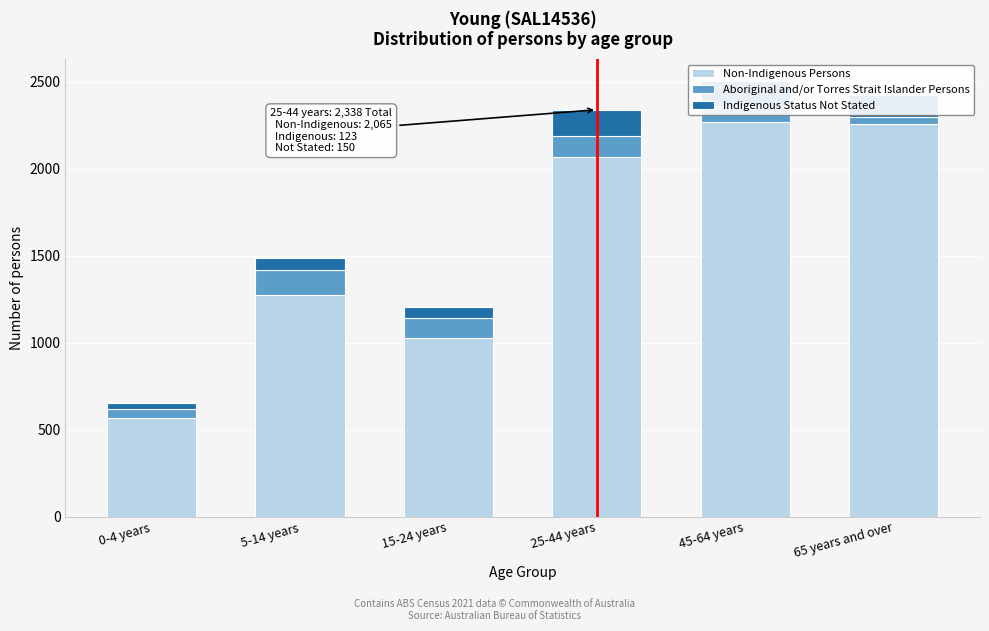

Is it true that Non-Indigenous Persons equals 1119 at 65 years and over?

False